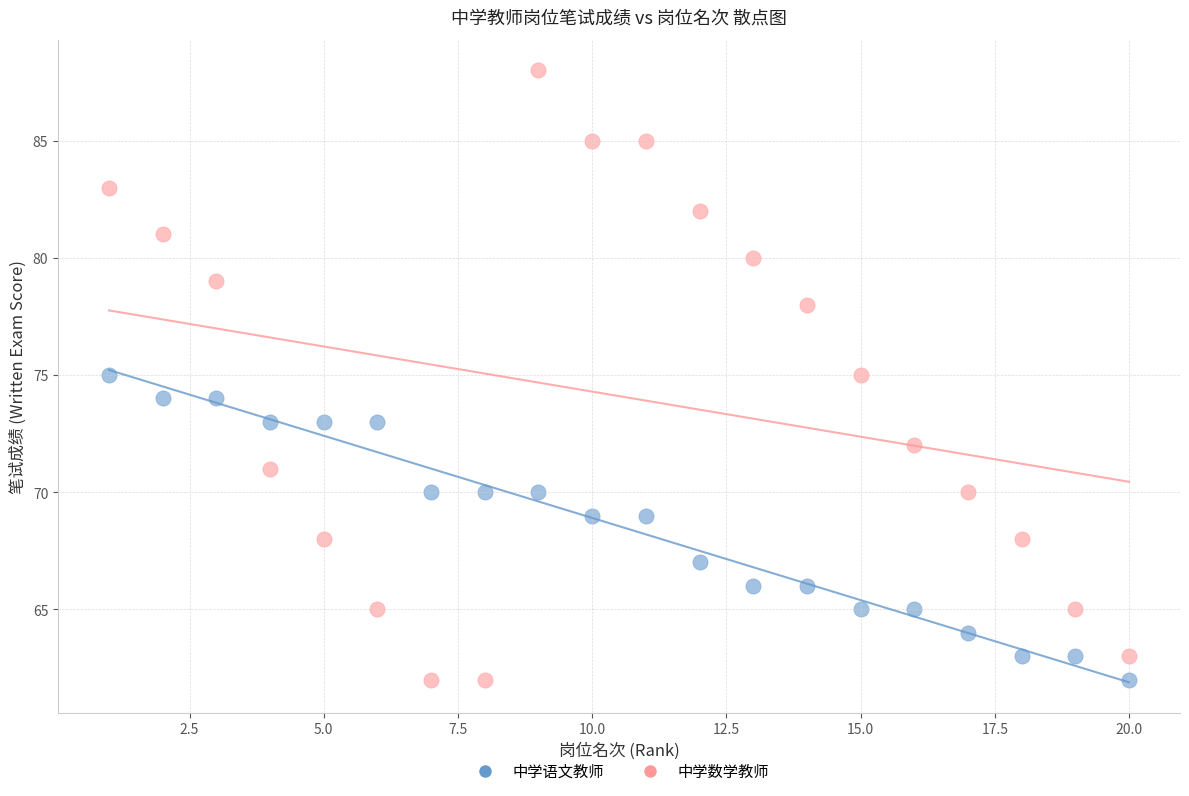

Across all data points, what is the range of Y values (max minus min)?

26